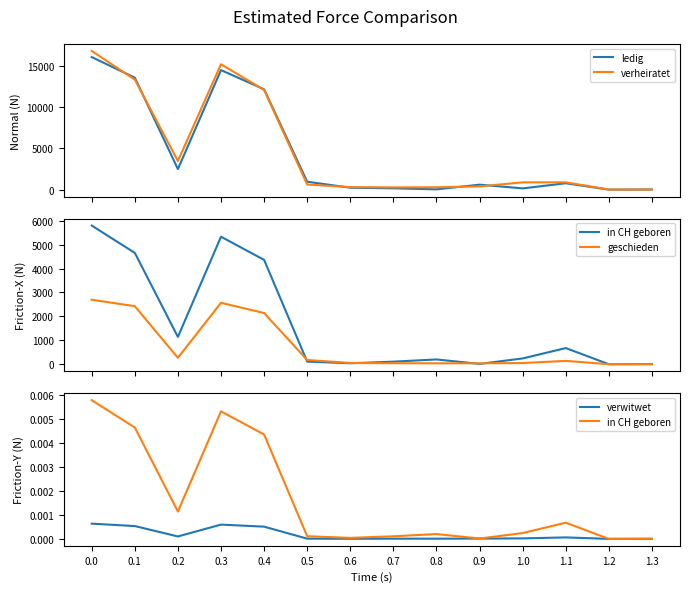

What is the difference between the verheiratet values at 0.0 and 0.8?

16489.0